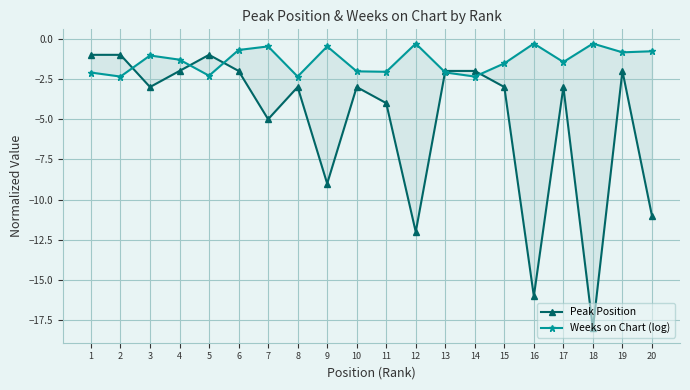

What is the greatest value displayed?

-0.3